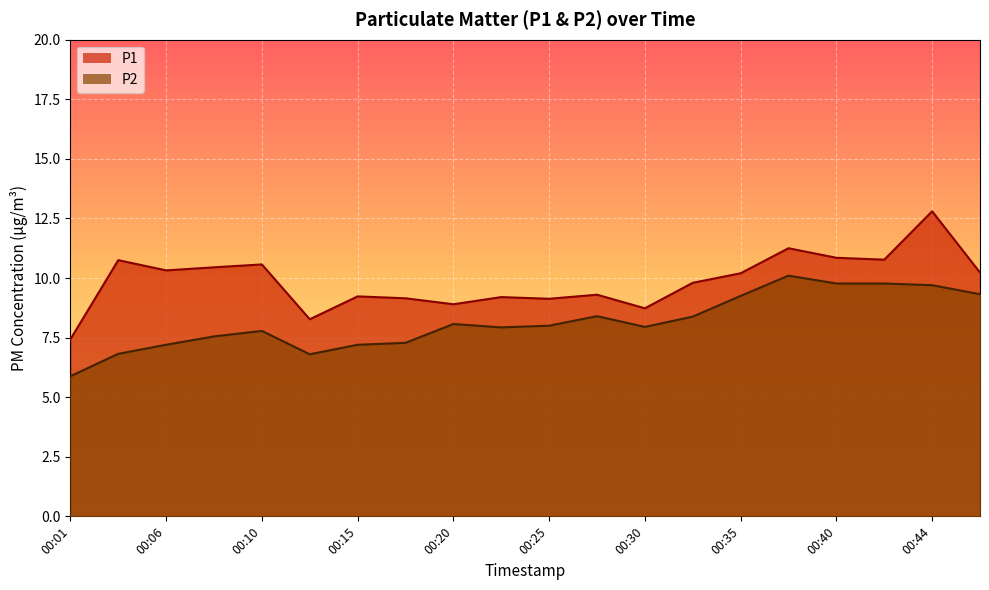

At which category is the sum across all series the highest?

00:44